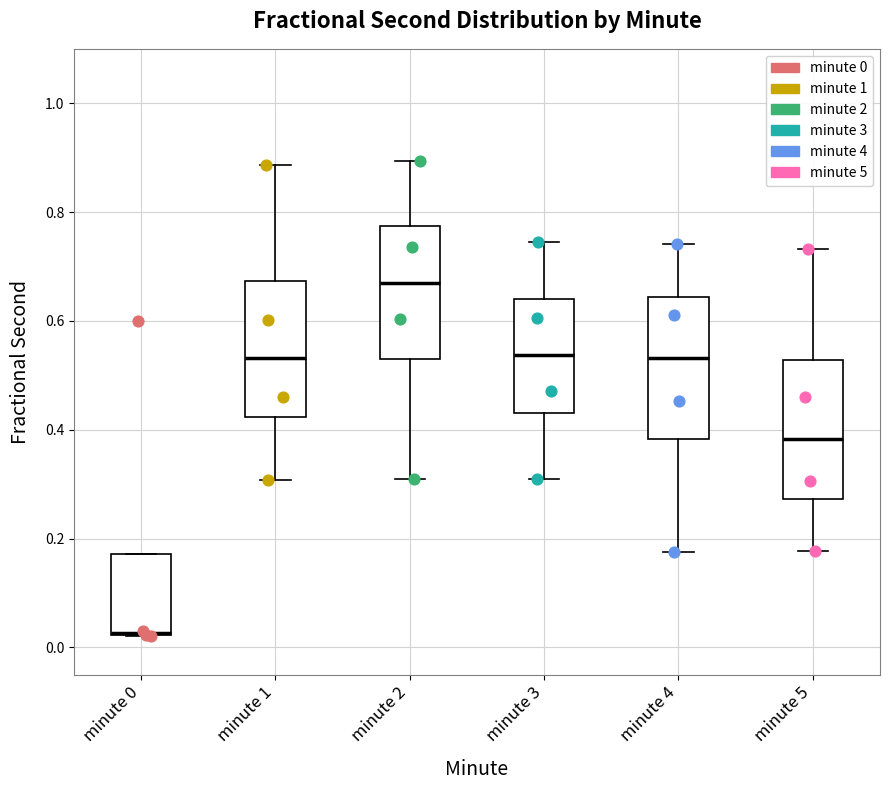

Reading left to right, read every box against the y-axis: the position of its median line, the range the box covers, and the ends of its whiskers. The values are not printed on the chart, so give them approximately, as read against the axis.

minute 0: median 0.02 (drawn on the box's lower edge), box 0.02 to 0.18, whiskers 0.02 to 0.18
minute 1: median 0.54, box 0.42 to 0.68, whiskers 0.30 to 0.88
minute 2: median 0.66, box 0.52 to 0.78, whiskers 0.30 to 0.90
minute 3: median 0.54, box 0.44 to 0.64, whiskers 0.32 to 0.74
minute 4: median 0.54, box 0.38 to 0.64, whiskers 0.18 to 0.74
minute 5: median 0.38, box 0.28 to 0.52, whiskers 0.18 to 0.74